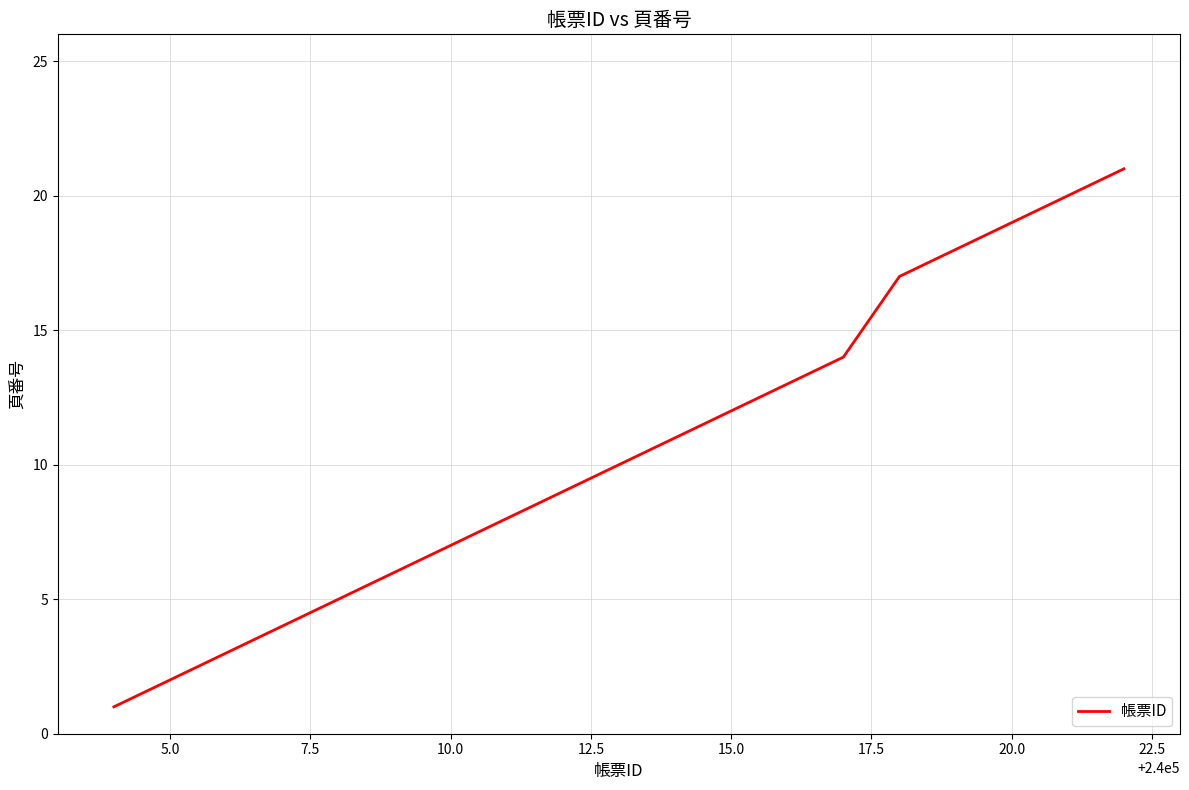

Does the chart have visible grid lines?

Yes